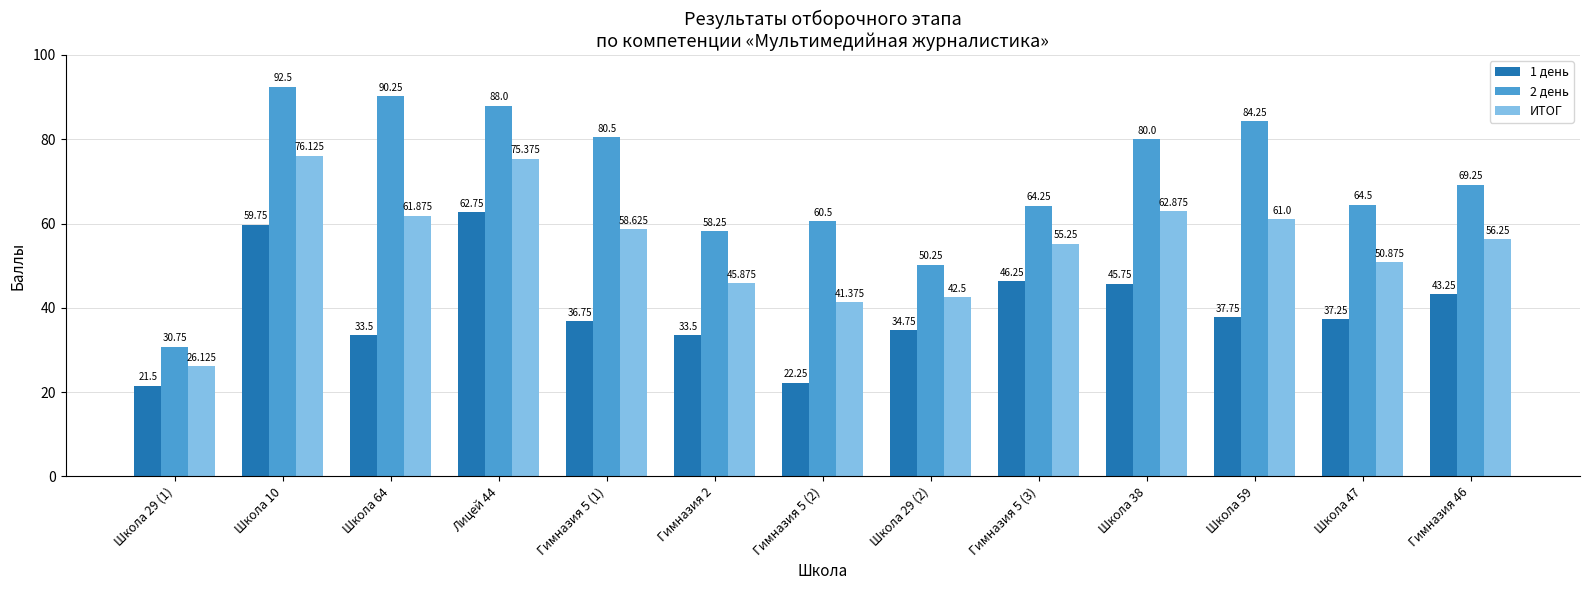

What is the value of the 1 день bar at the 10th from the left?

45.8